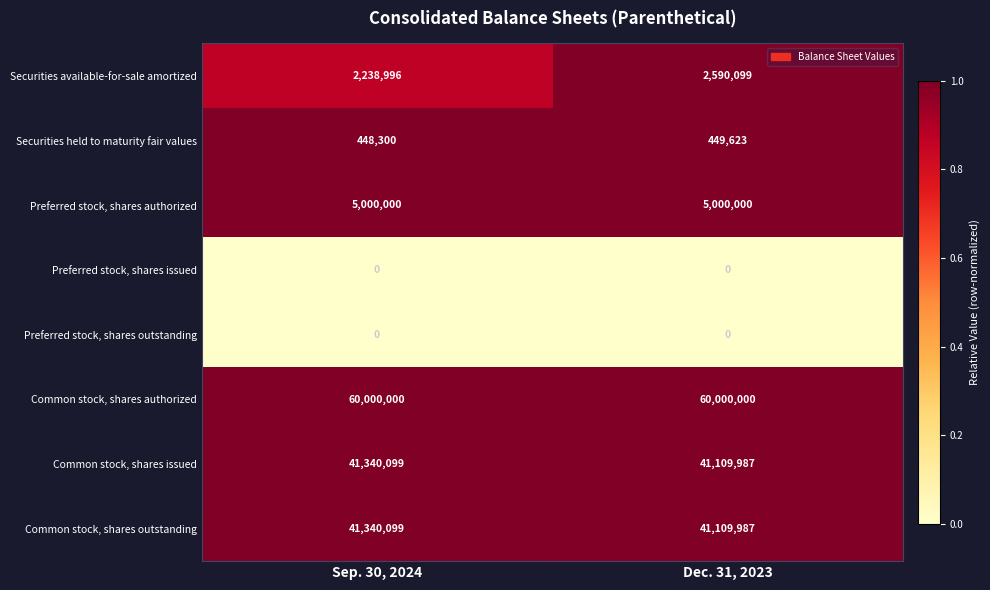

What is the maximum value shown in the chart?

60000000